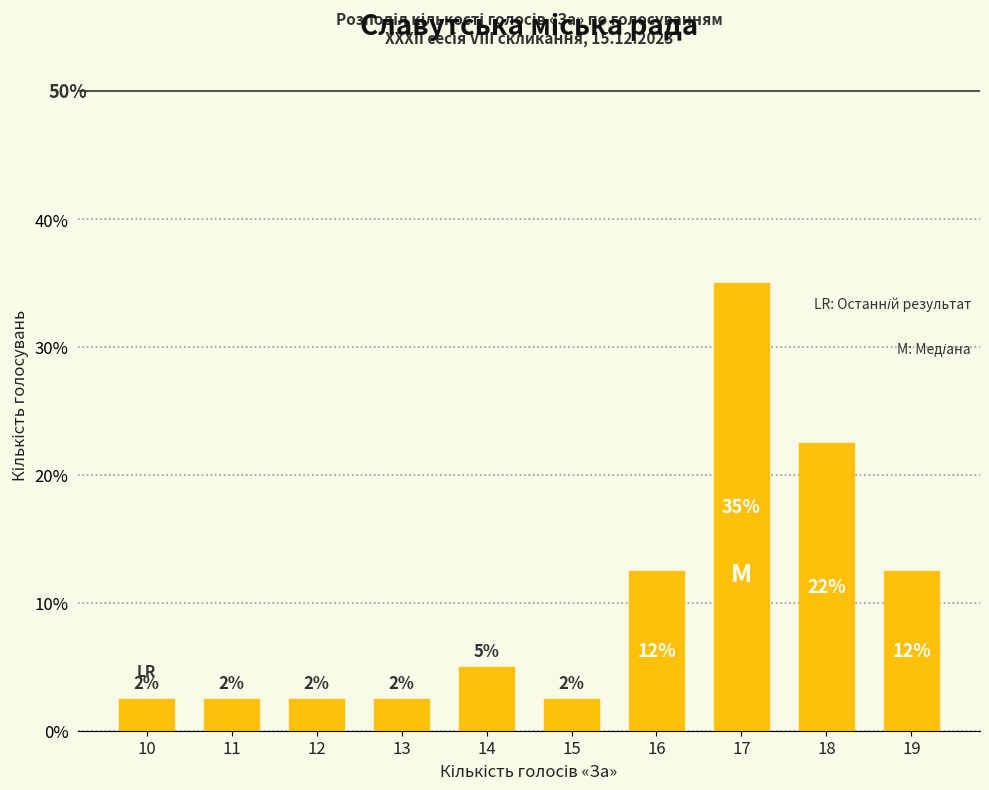

How many bars are there in total?

10